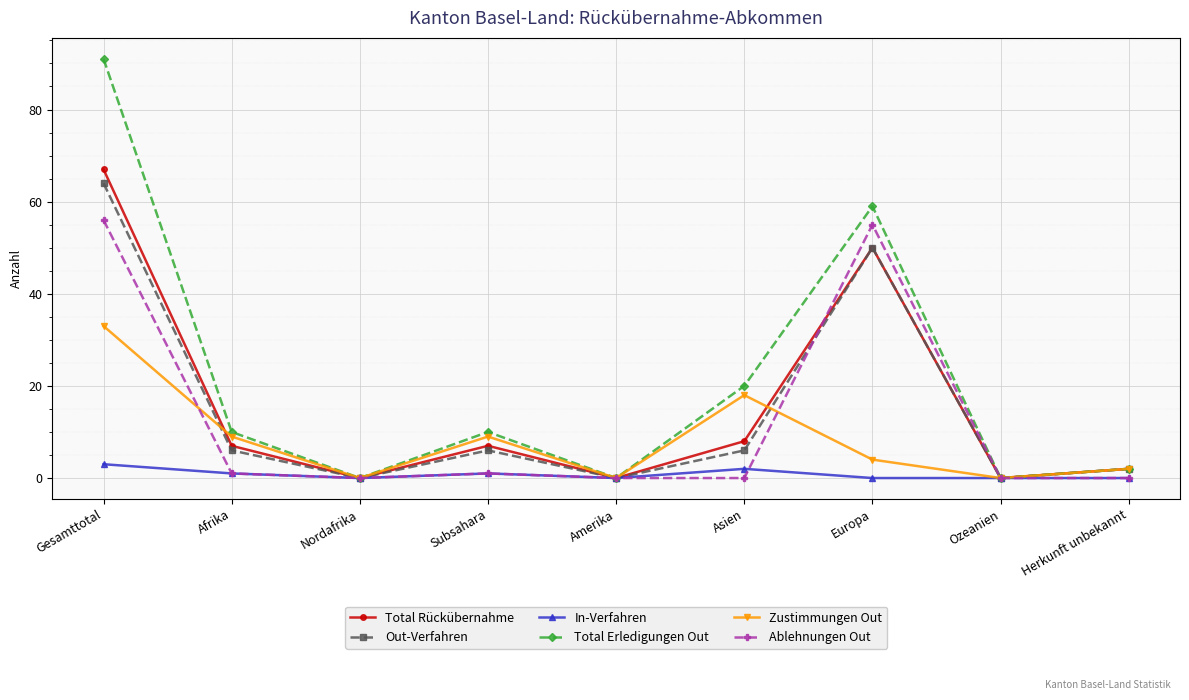

The Zustimmungen Out series shows 0 at Nordafrika. True or false?

True